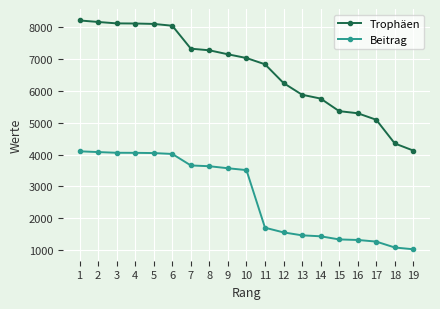

What is the difference between the highest and lowest values at 1?

4102